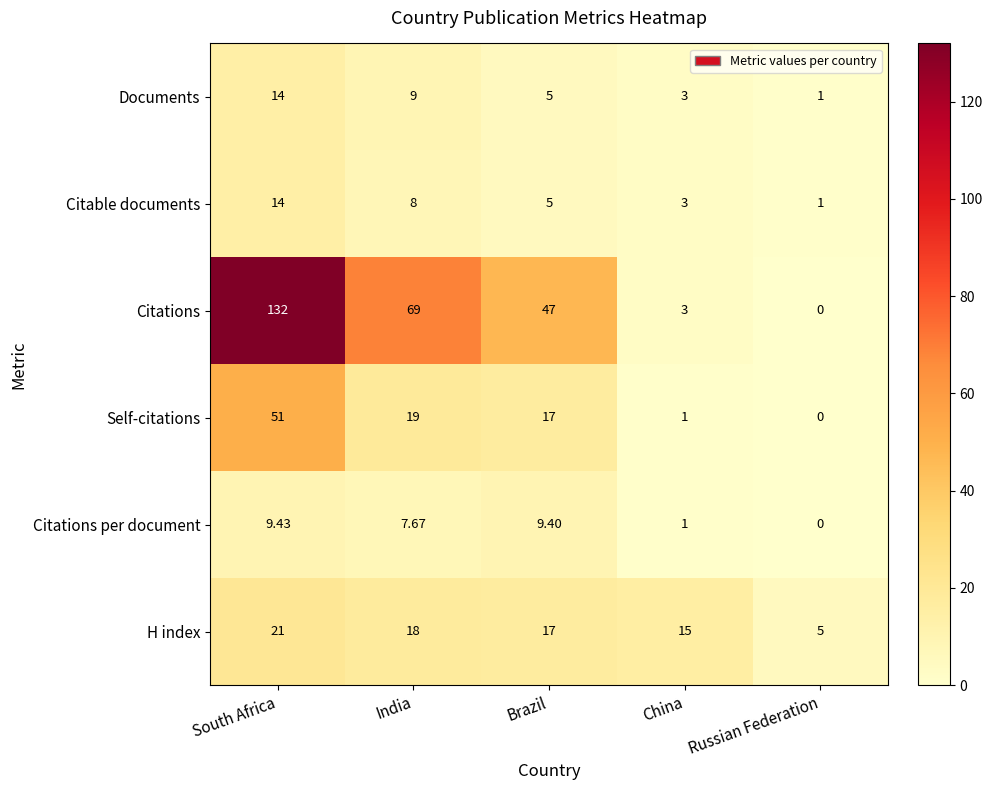

At how many categories does at least one series exceed 12?

4